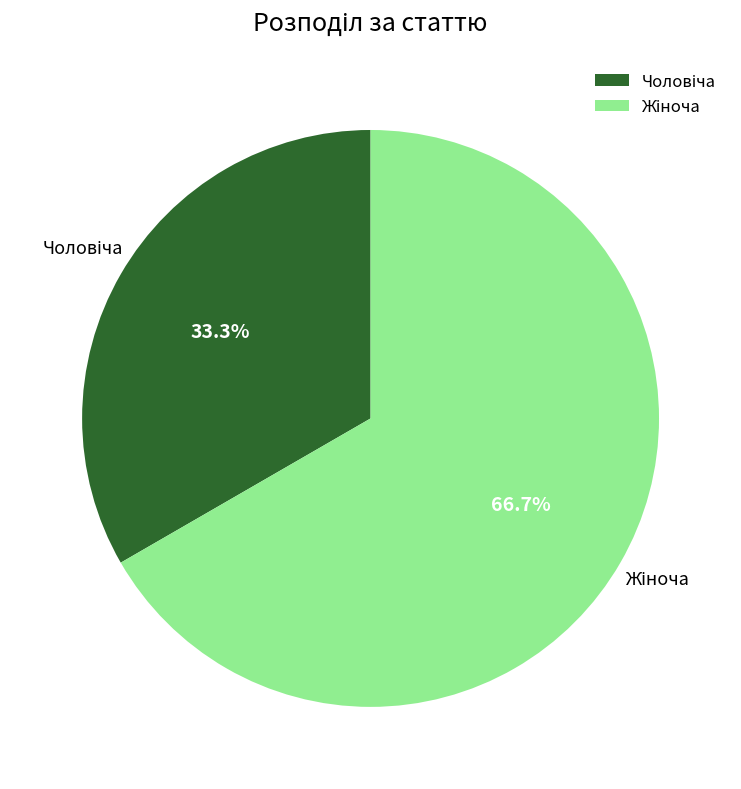

Is there a majority slice in this chart?

Yes